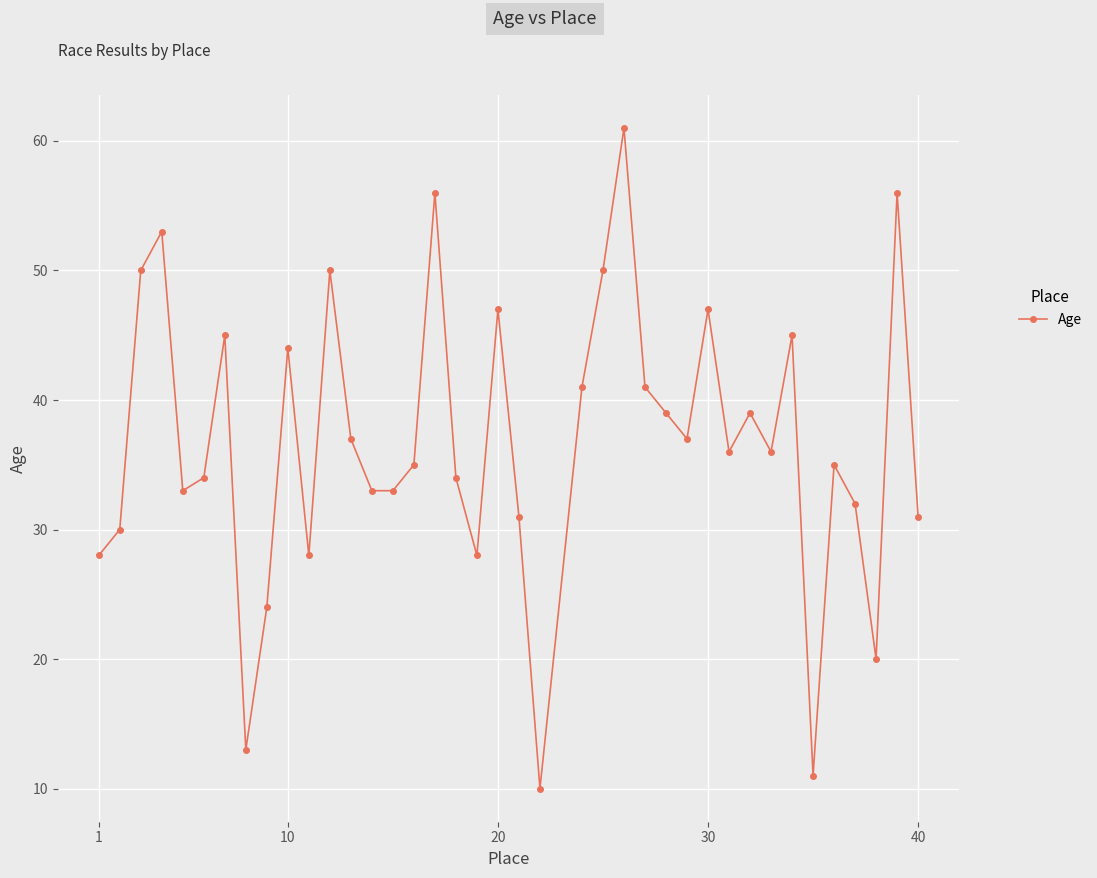

Reading left to right, list all the values displayed in this chart.

28	30	50	53	33	34	45	13	24	44	28	50	37	33	33	35	56	34	28	47	31	10	41	50	61	41	39	37	47	36	39	36	45	11	35	32	20	56	31